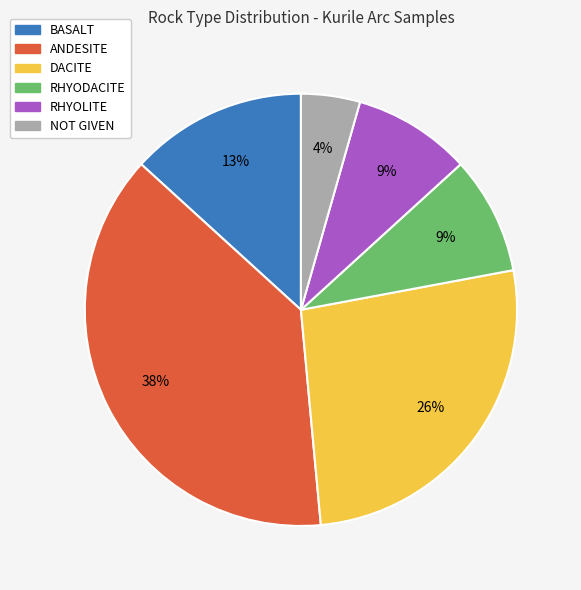

True or false: RHYODACITE accounts for 9% of the total.

True